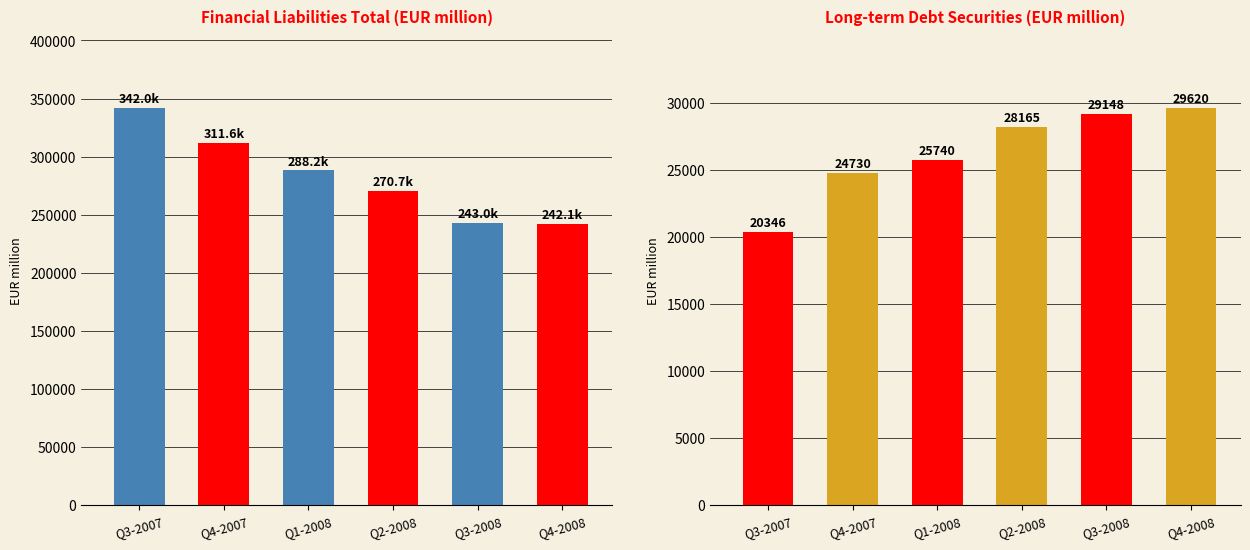

The Financial liabilities total series shows 100392.3 at Q1-2008. True or false?

False